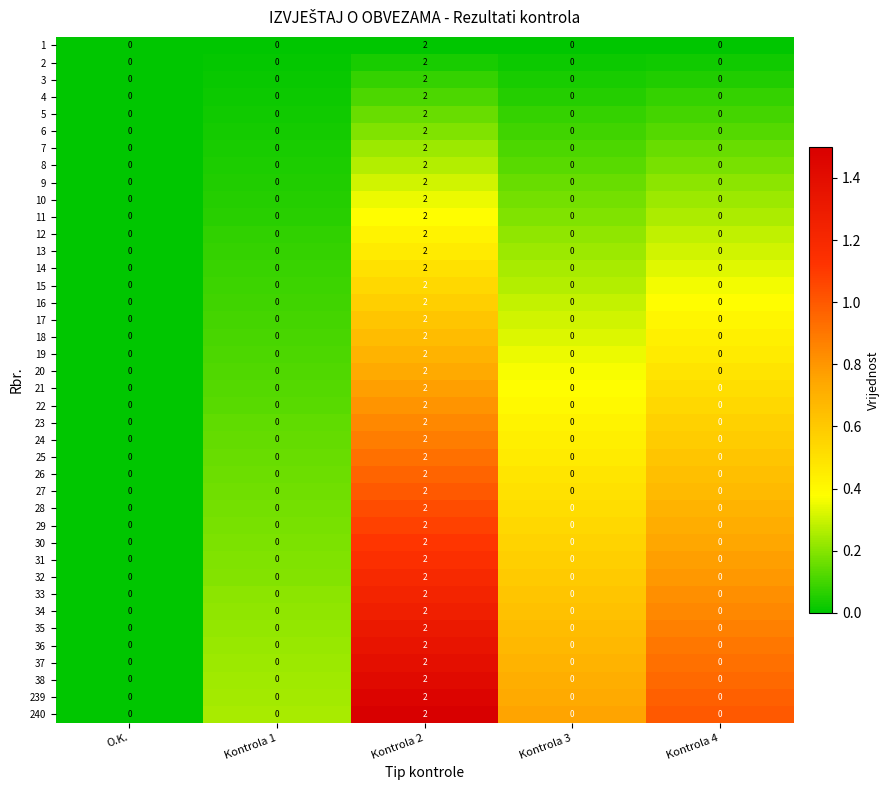

Which label corresponds to the largest value in the chart?

Kontrola 2